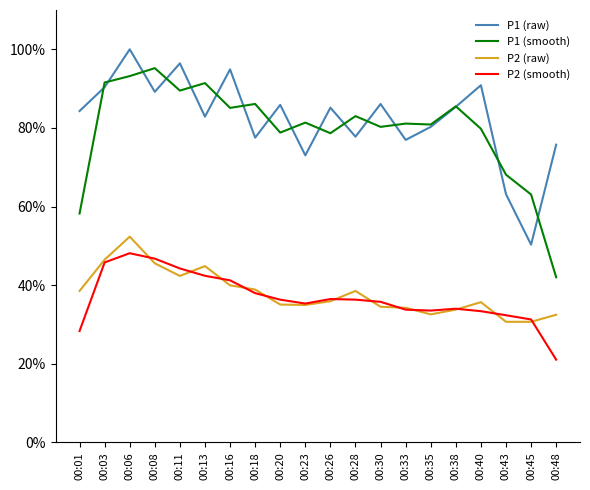

What is the average value of the P2 (smooth) series?

36.7